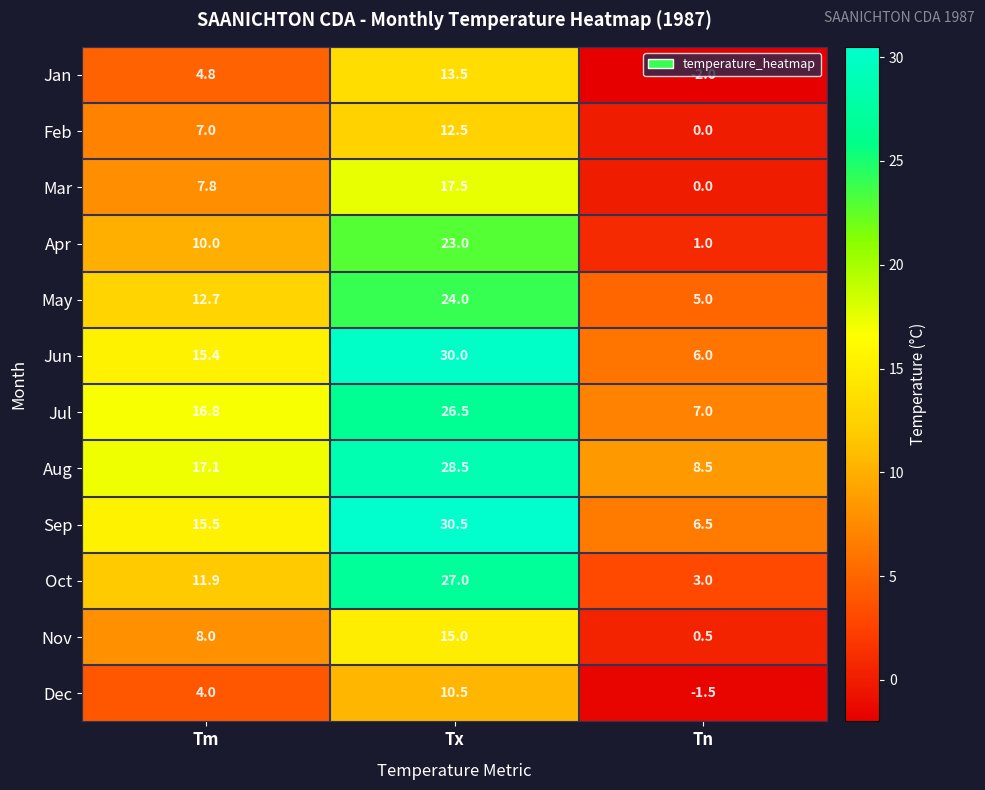

Where does the Jun series first go above 15?

Tm